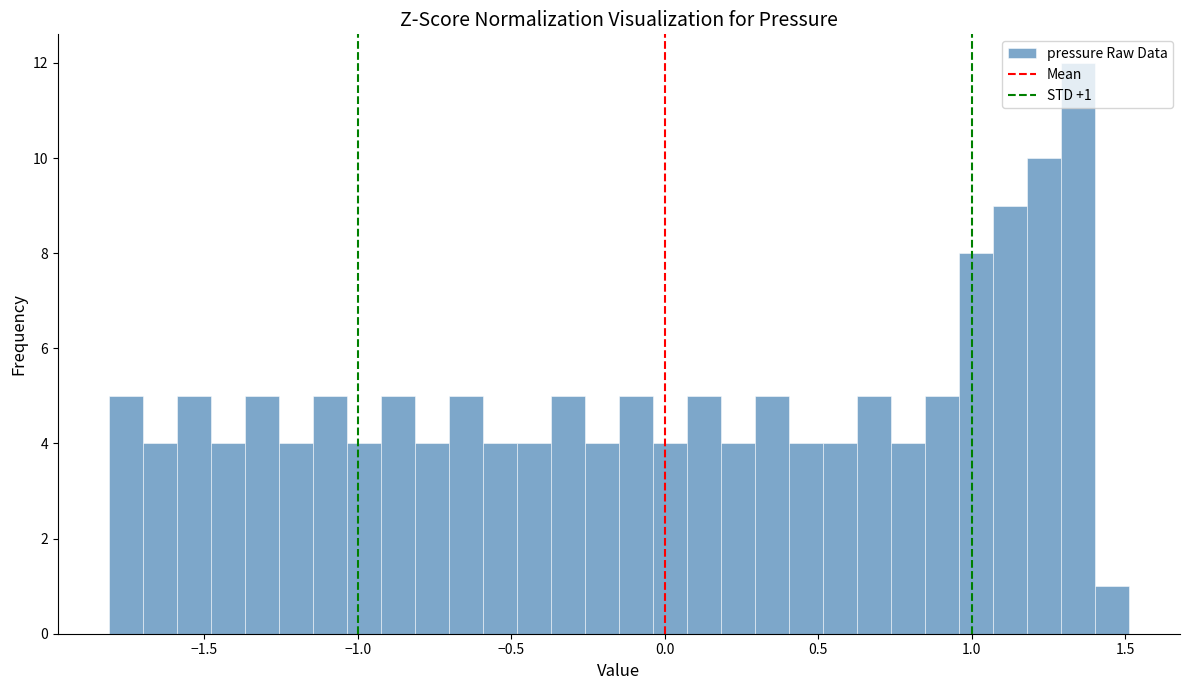

Around what value on the x-axis is the tallest bar? Give the approximate position of its centre, as read against the axis.

1.35